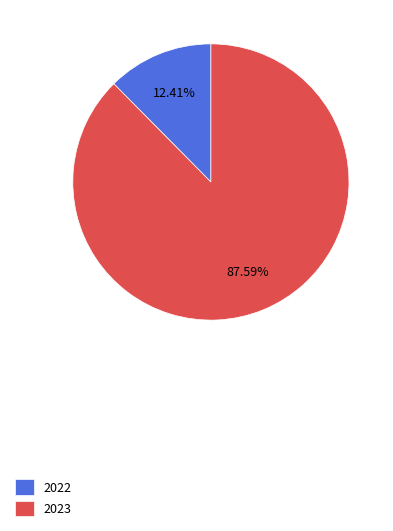

To the nearest percent, what is the difference between the largest and smallest slice percentages?

75%